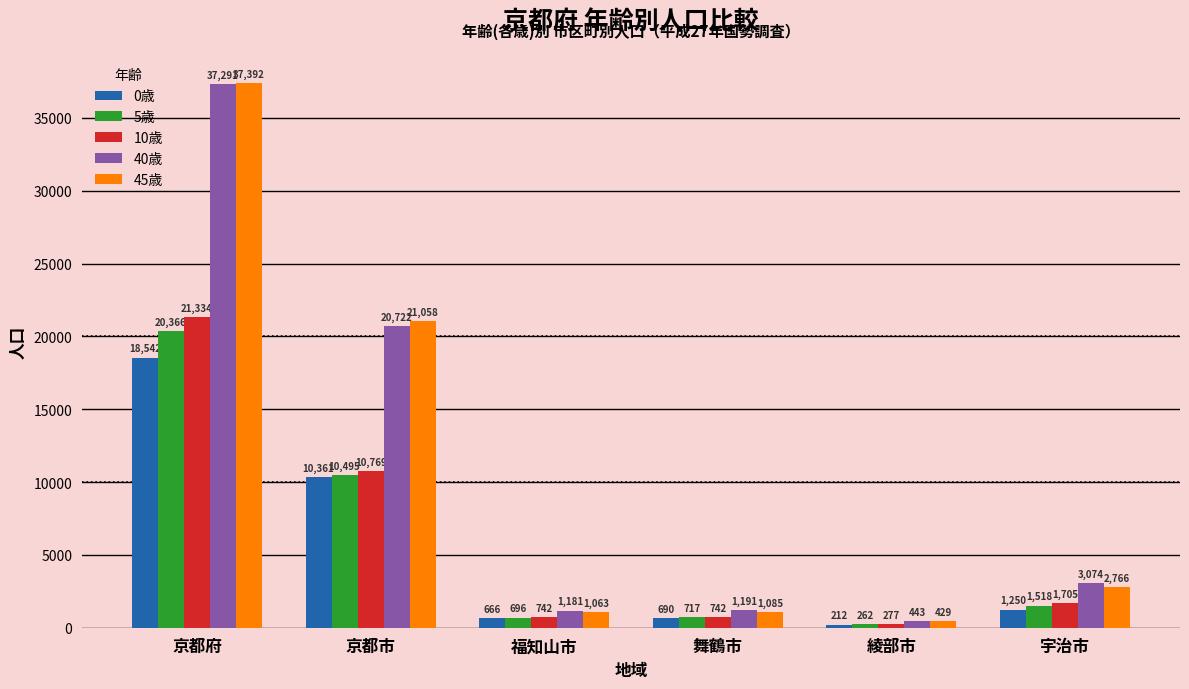

How many data points does each series have?

6